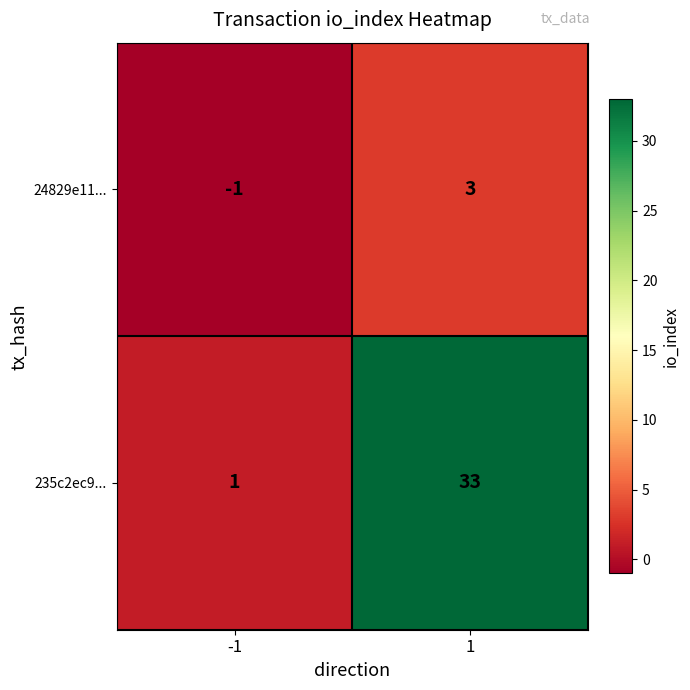

Reading right to left, what are all the values shown in this chart?

24829e11...: 3	-1
235c2ec9...: 33	1